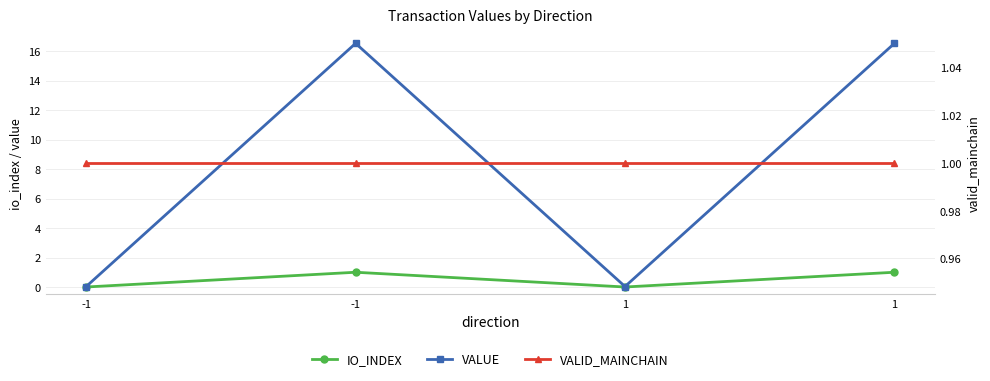

What is the total value across all series at -1?

1.0